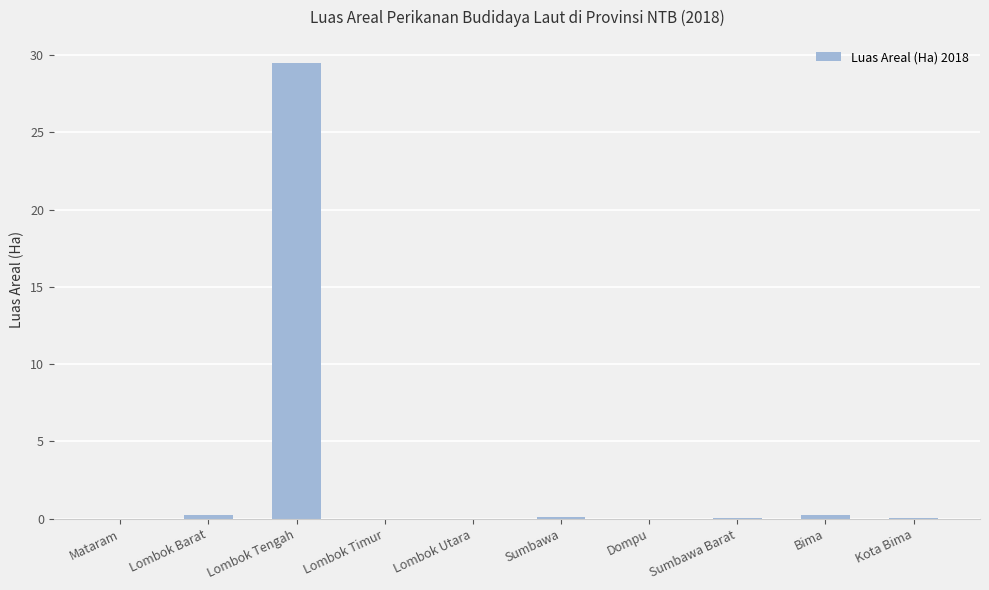

Which label corresponds to the largest value in the chart?

Lombok Tengah